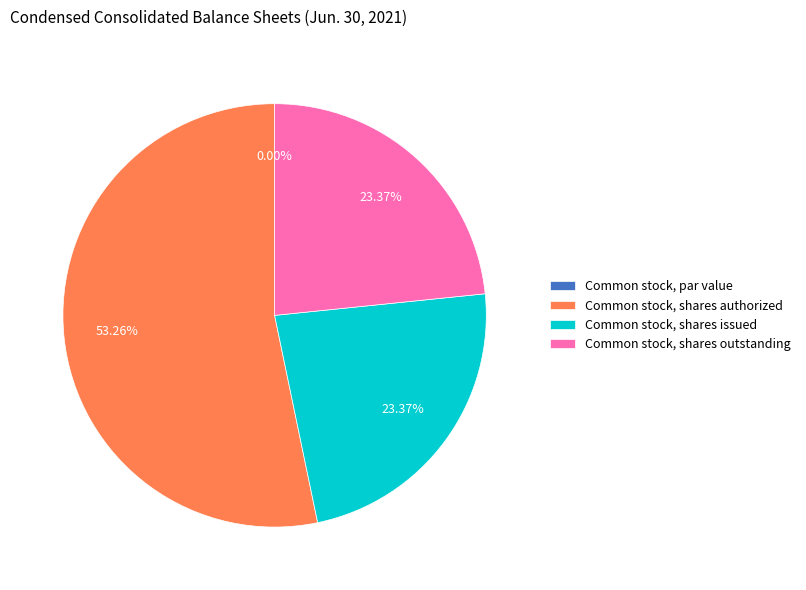

To the nearest percent, what is the combined percentage of Common stock, shares outstanding and Common stock, par value?

23%